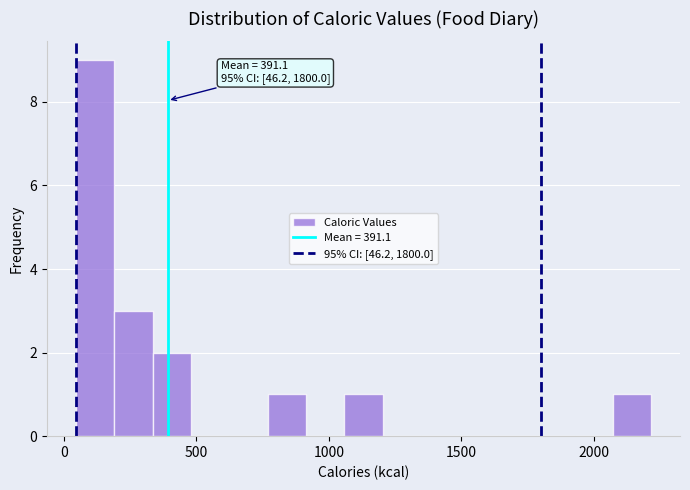

Read against the x-axis, roughly where is the centre of the tallest bar?

100